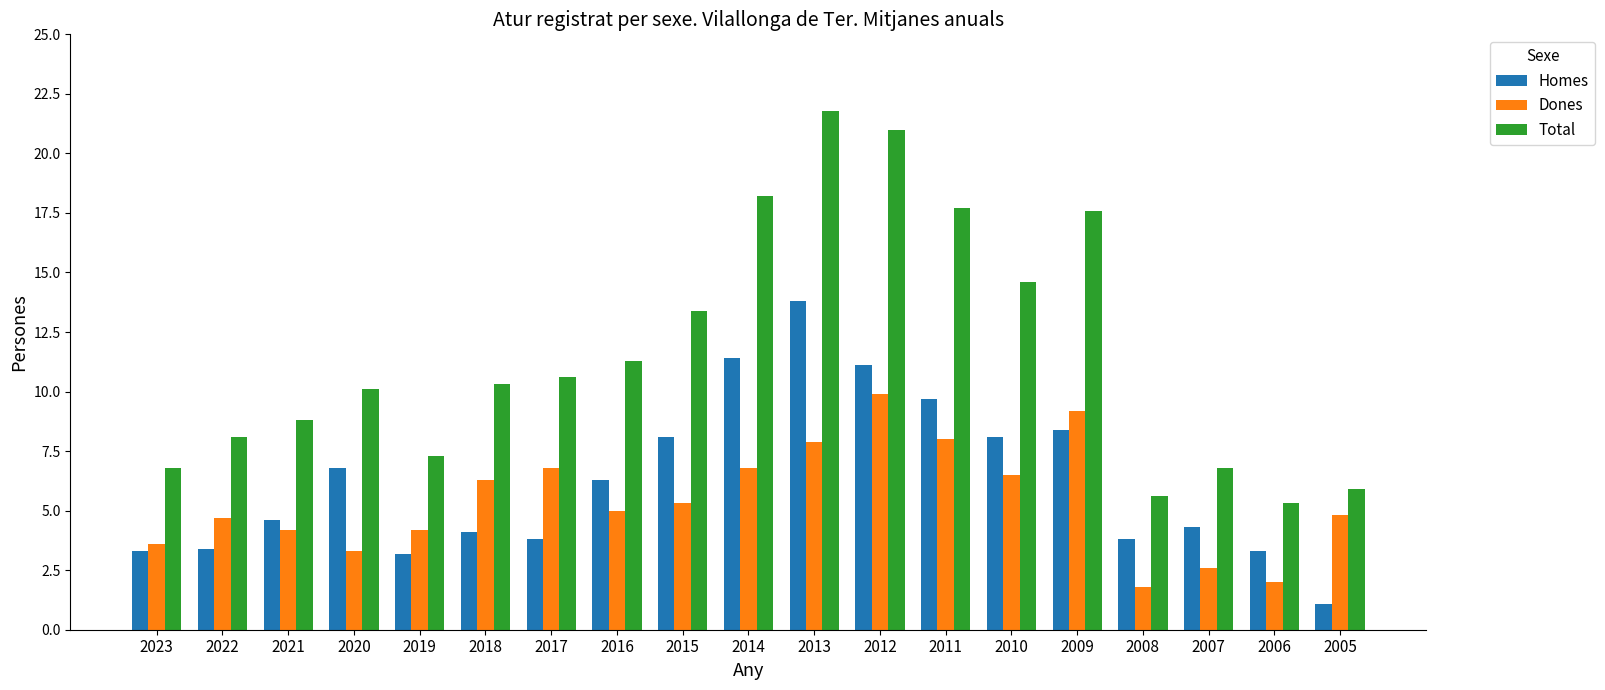

The value of Total at 2013 is 12.4. True or false?

False